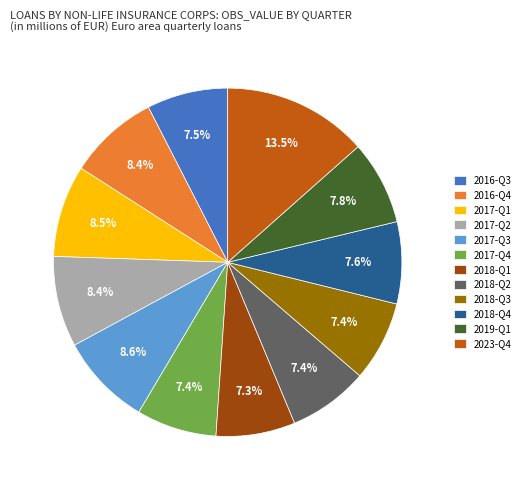

What percentage is NOT represented by 2016-Q4?

91.6%